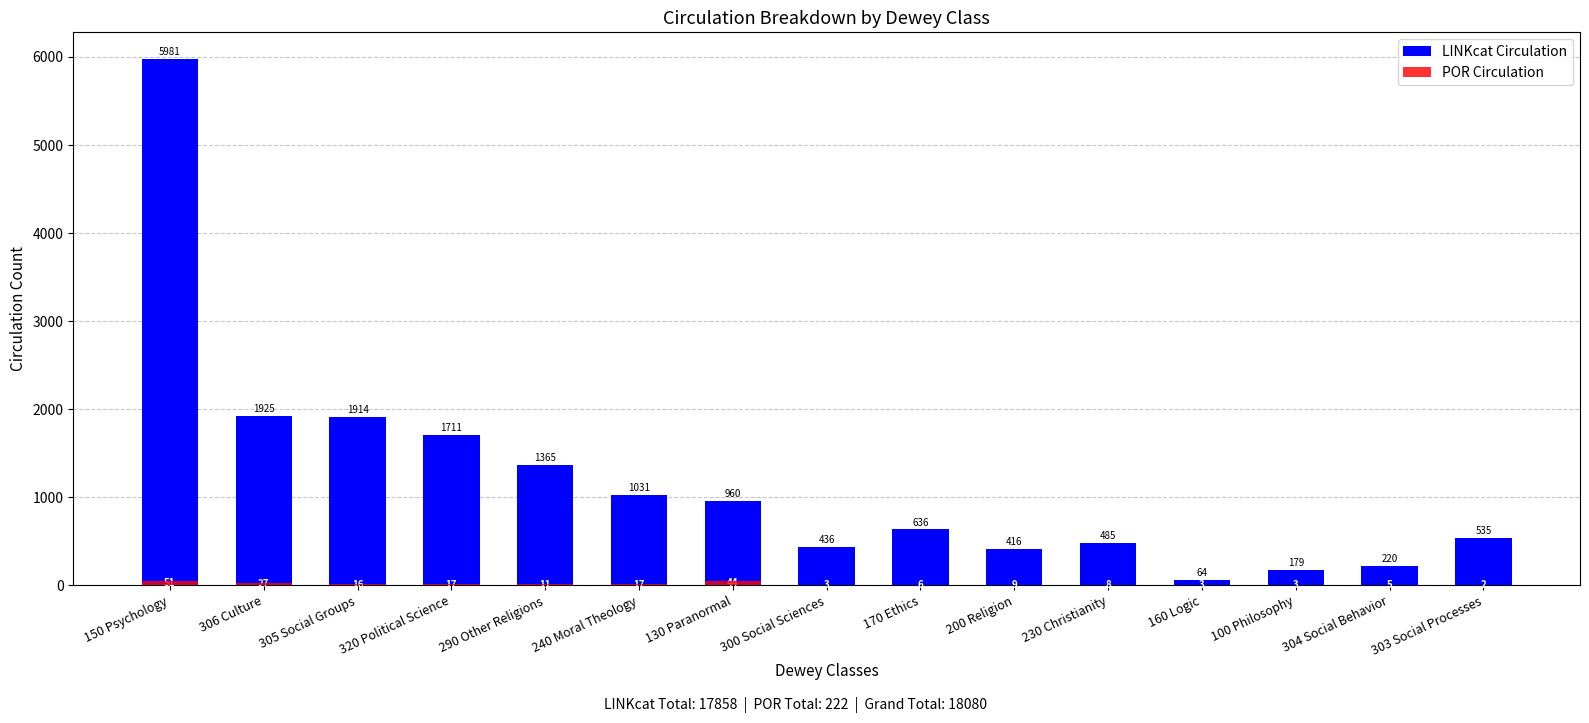

Which category has the lowest value in the LINKcat Circulation series?

160 Logic